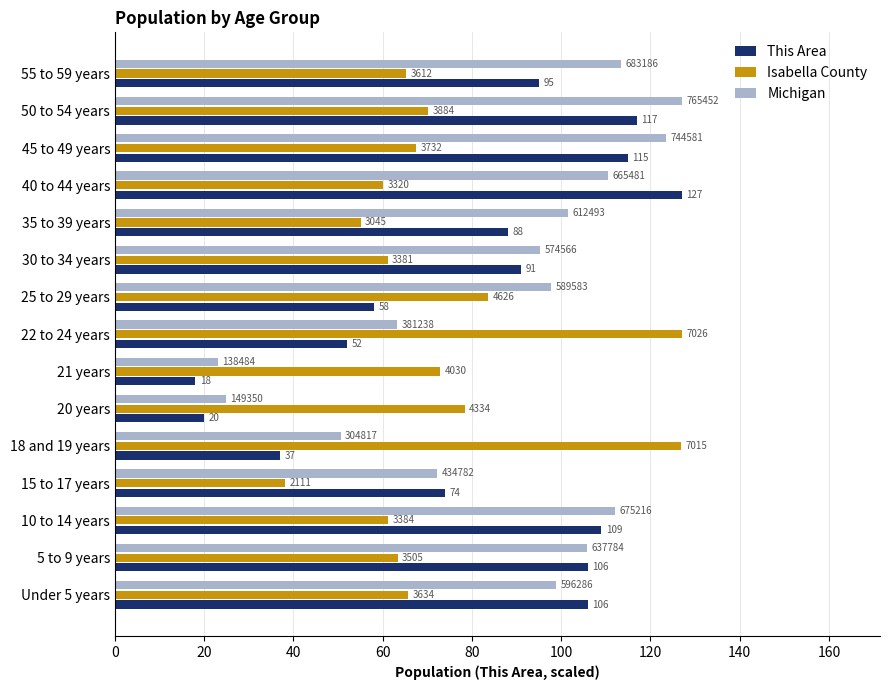

What are all the series names shown in the legend?

This Area, Isabella County, Michigan